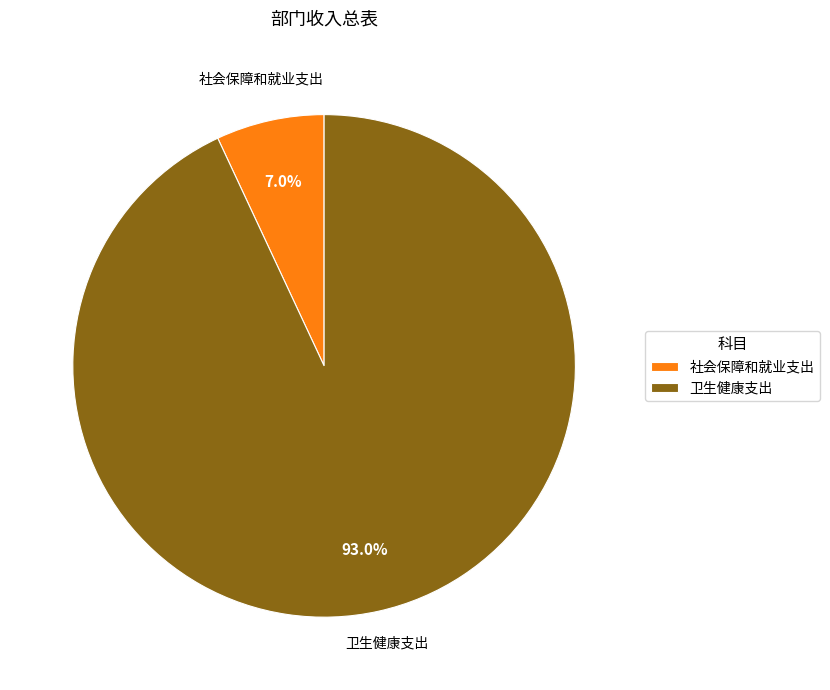

Combined, do 卫生健康支出 and 社会保障和就业支出 account for over 50%?

Yes